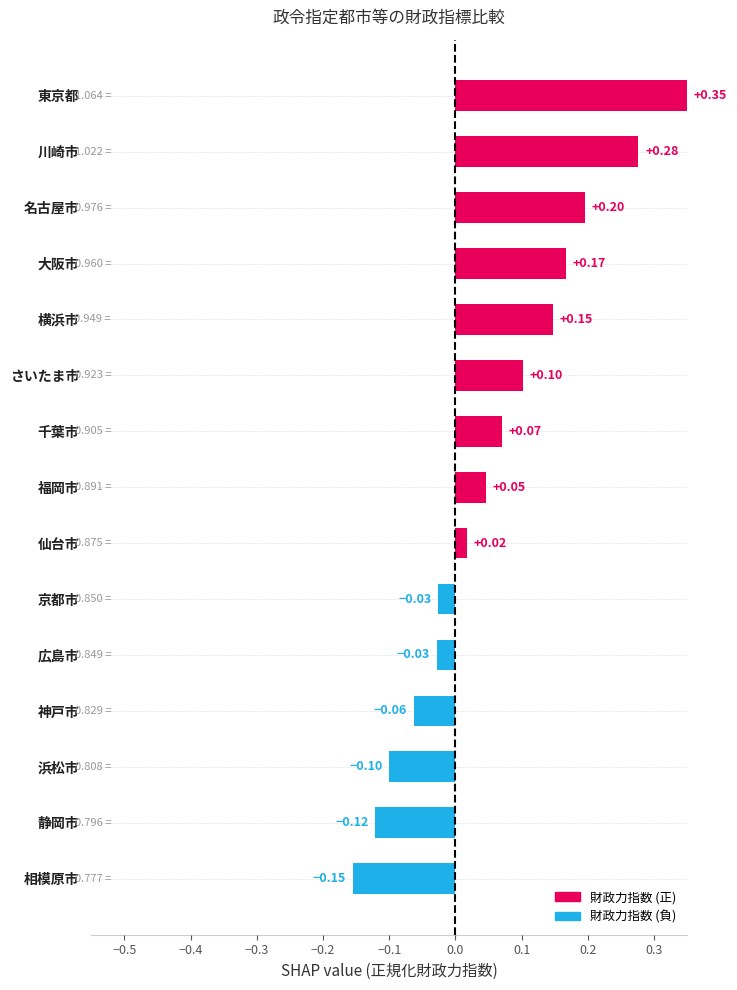

What is the difference between the maximum and minimum values?

0.5